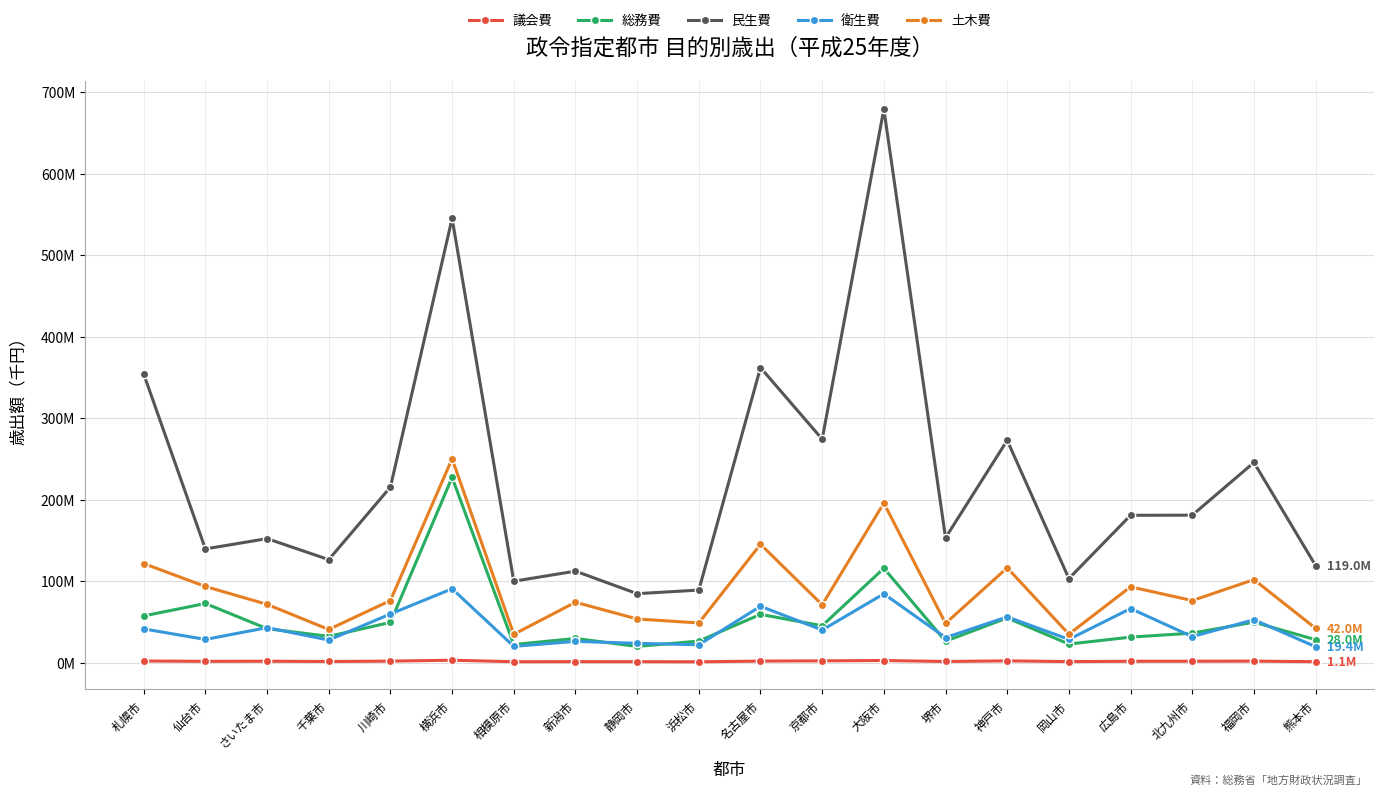

What are all the series names shown in the legend?

議会費, 総務費, 民生費, 衛生費, 土木費